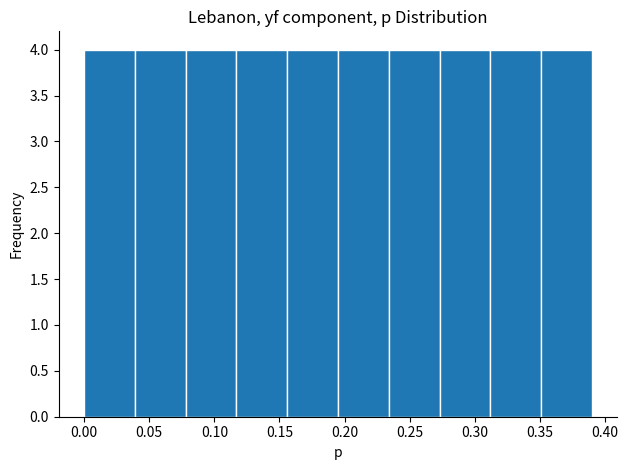

Reading left to right, list every bar in this chart as the range it spans on the x-axis followed by its height. Neither the bar edges nor the heights are printed on the chart, so give them approximately, as read against the axes.

0.000 to 0.039: 4
0.039 to 0.078: 4
0.078 to 0.117: 4
0.117 to 0.156: 4
0.156 to 0.195: 4
0.195 to 0.234: 4
0.234 to 0.273: 4
0.273 to 0.312: 4
0.312 to 0.351: 4
0.351 to 0.390: 4